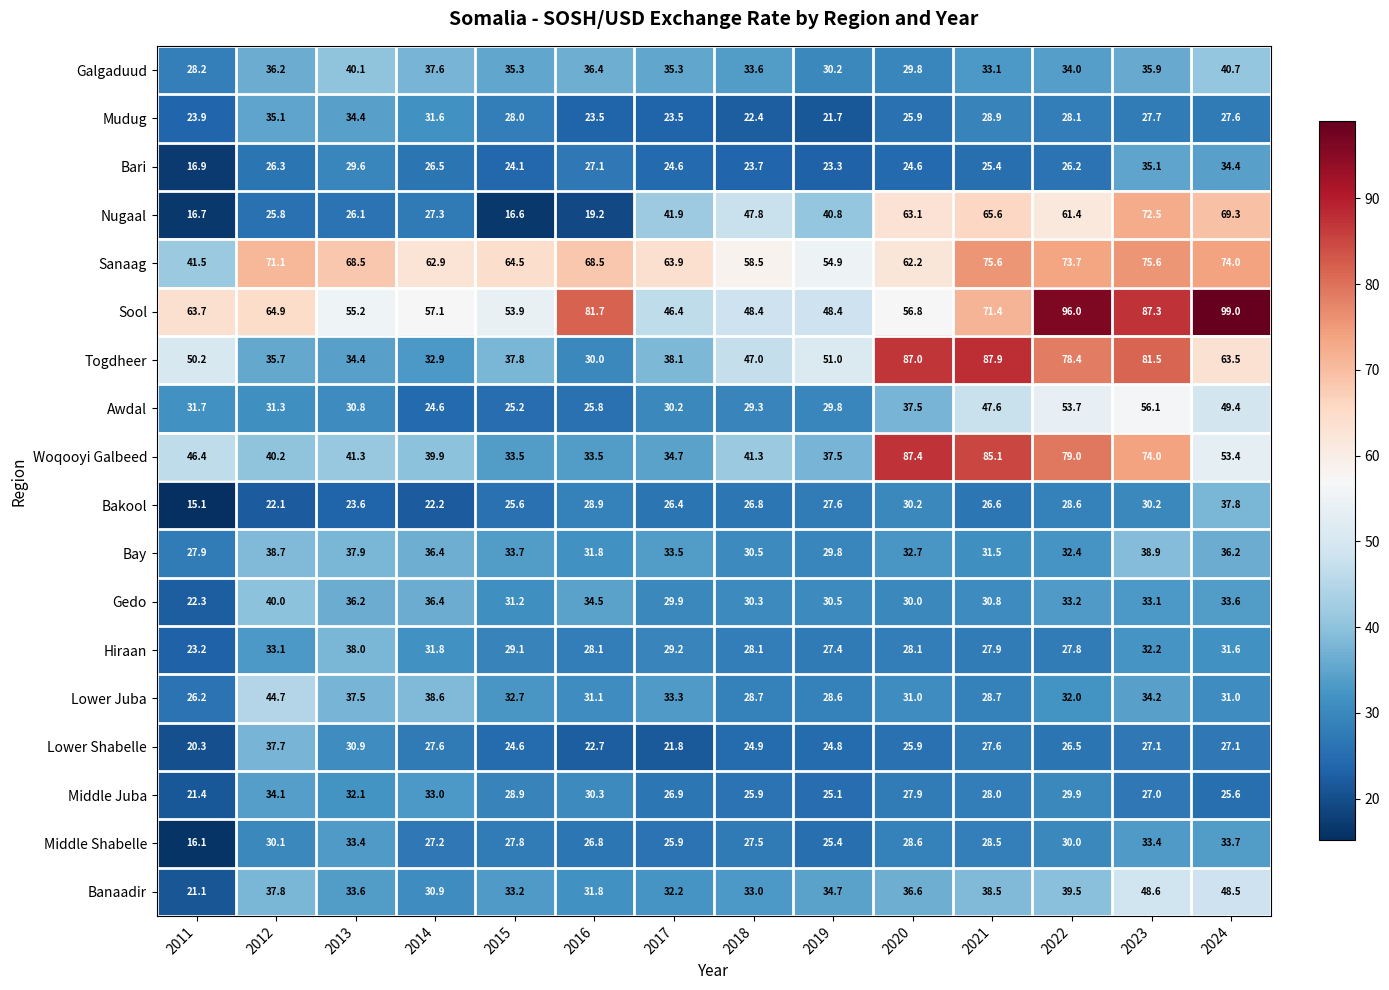

Which series has the largest total across all categories?

Sool